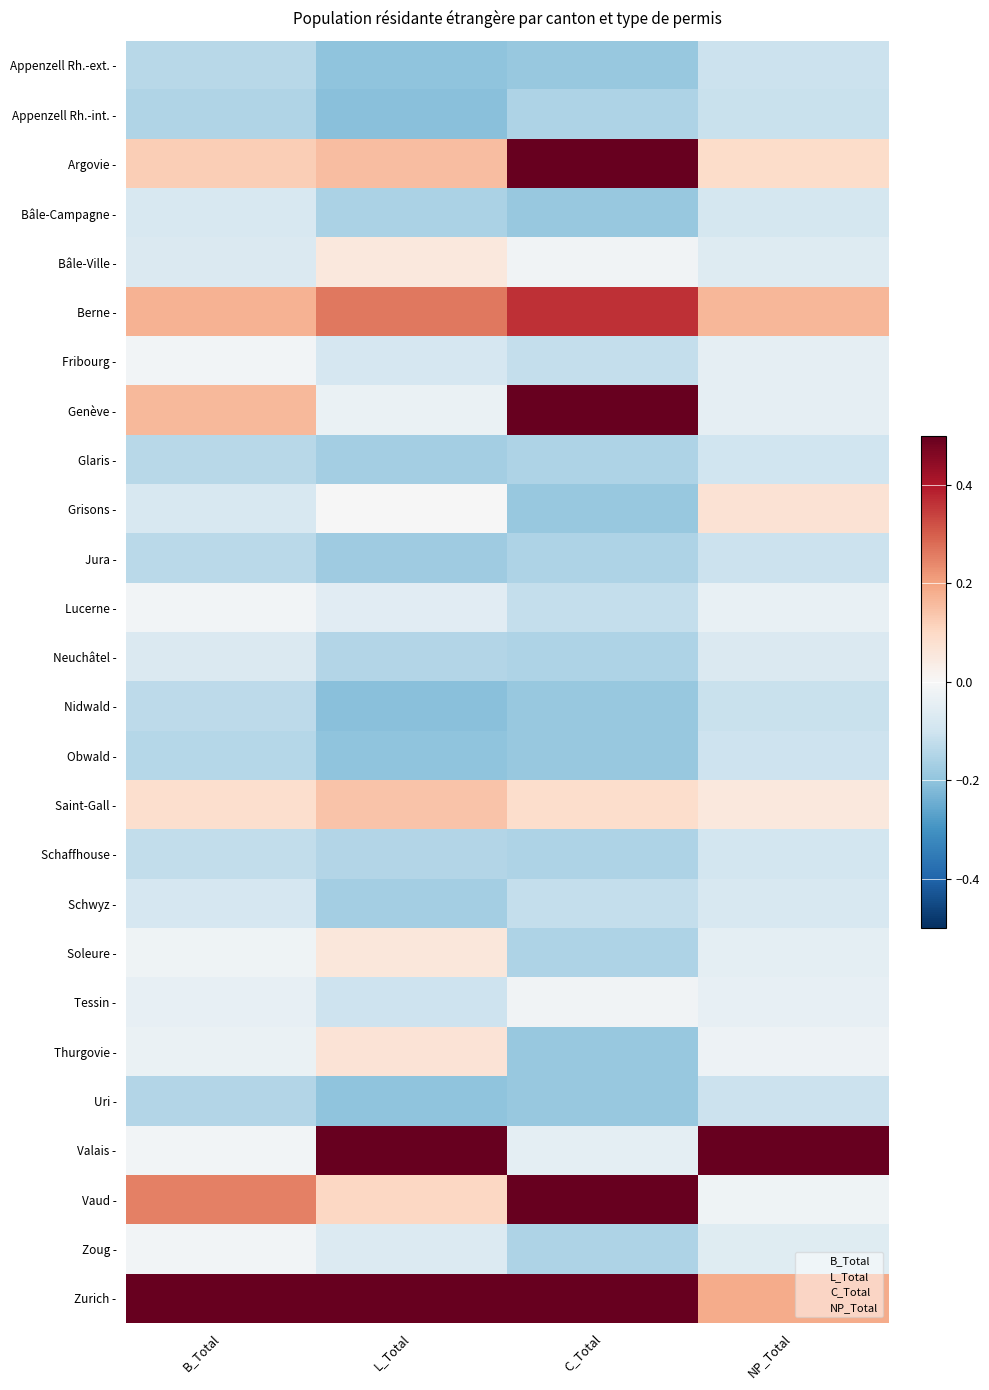

Rank the series at NP_Total from highest to lowest value.

Valais -, Zurich -, Berne -, Argovie -, Grisons -, Saint-Gall -, Vaud -, Thurgovie -, Lucerne -, Tessin -, Genève -, Fribourg -, Soleure -, Zoug -, Bâle-Ville -, Neuchâtel -, Schwyz -, Bâle-Campagne -, Schaffhouse -, Glaris -, Obwald -, Uri -, Appenzell Rh.-ext. -, Jura -, Nidwald -, Appenzell Rh.-int. -